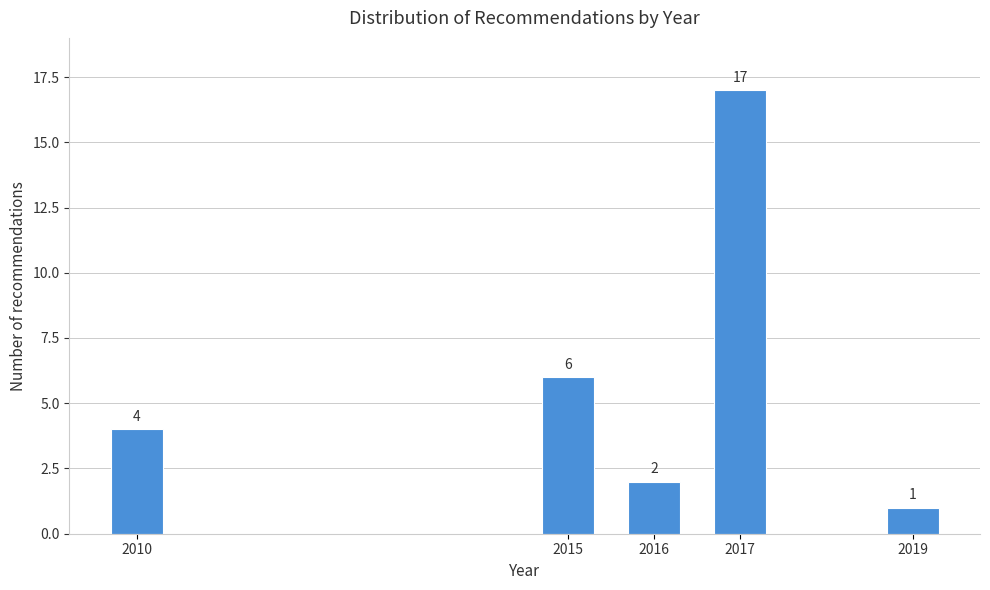

Reading right to left, what are all the values shown in this chart?

1	17	2	6	4